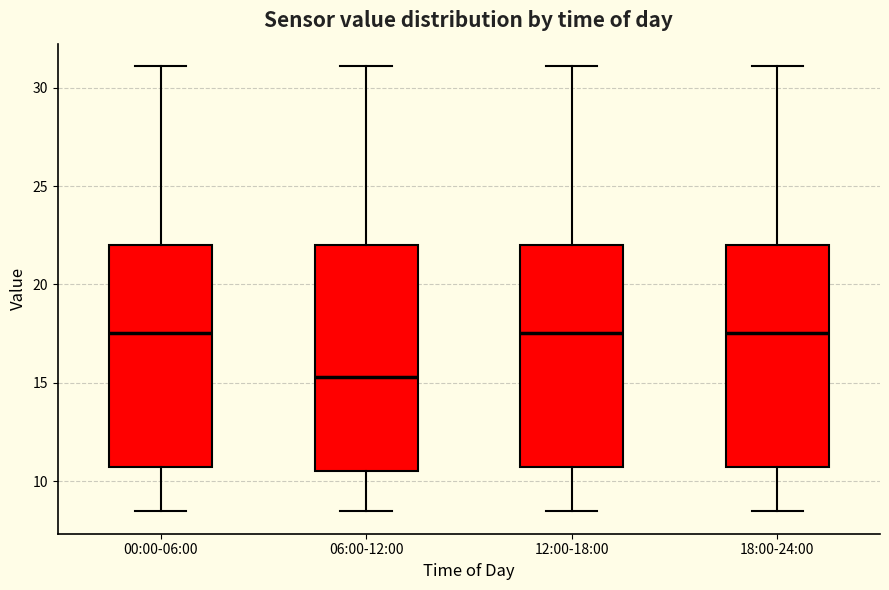

Where is the lower edge of the box for 18:00-24:00 on the y-axis? The values are not printed on the chart, so give them approximately, as read against the axis.

10.5